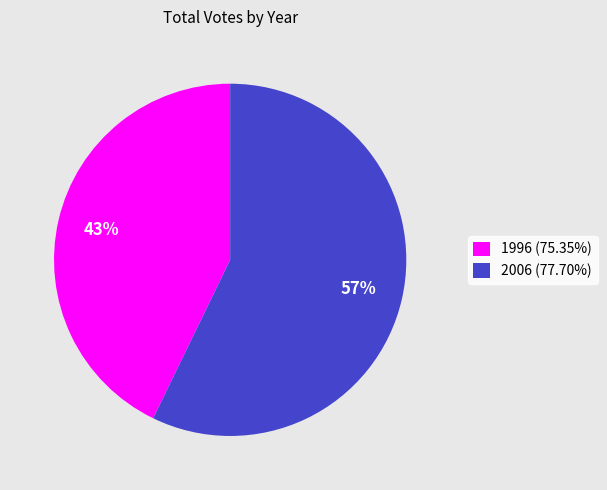

Is there any slice that represents more than half of the pie?

Yes